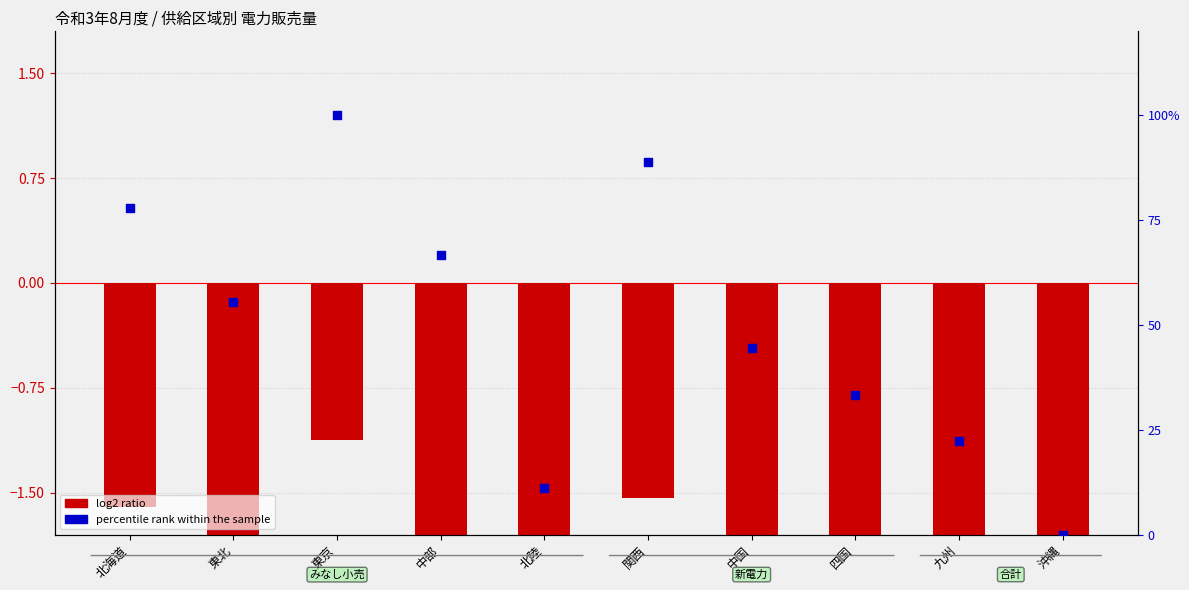

Which series contains the lowest Y value?

log2 ratio